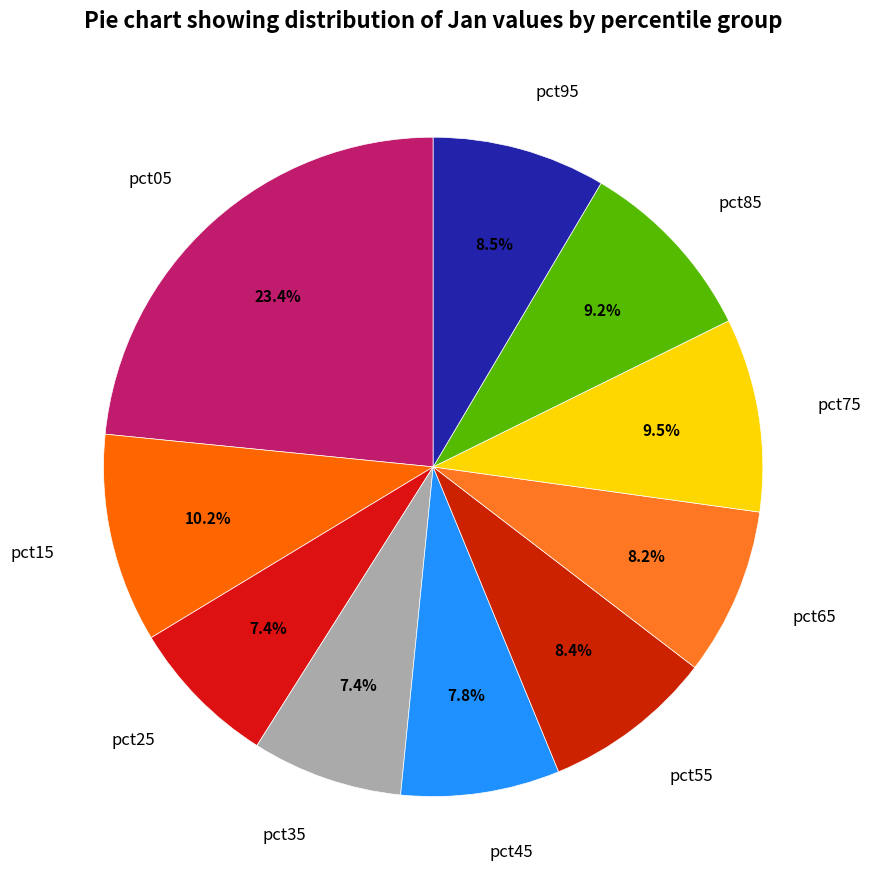

Which has a higher value, pct25 or pct05?

pct05